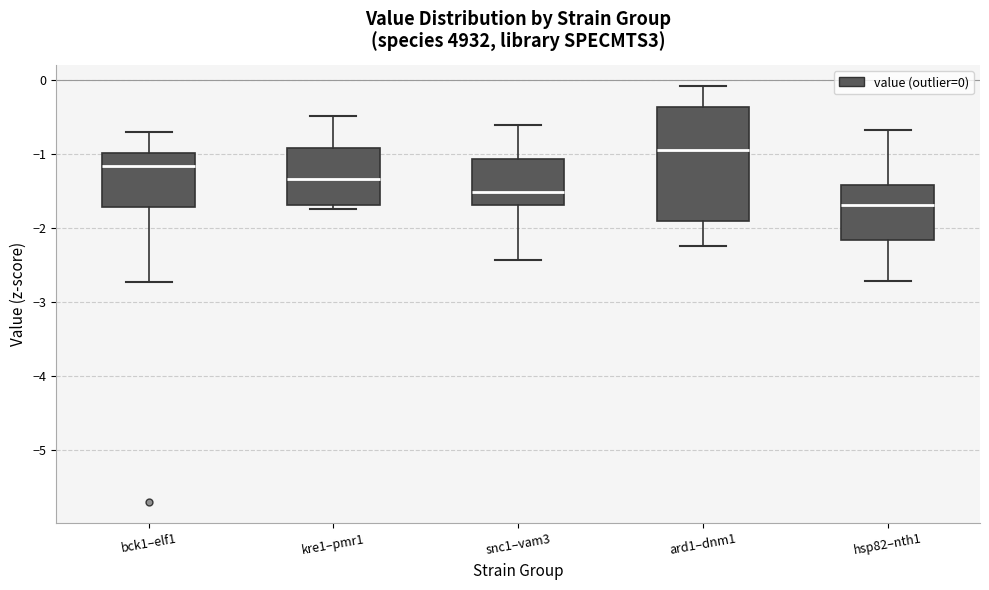

Reading left to right, transcribe this box plot: for each box, give where its median line is, the range the box spans, and where its two whiskers end, as read against the y-axis. The values are not printed on the chart, so give them approximately, as read against the axis.

bck1–elf1: median -1.2, box -1.7 to -1.0, whiskers -2.7 to -0.7
kre1–pmr1: median -1.3, box -1.7 to -0.9, whiskers -1.7 (just below the box's lower edge) to -0.5
snc1–vam3: median -1.5, box -1.7 to -1.1, whiskers -2.4 to -0.6
ard1–dnm1: median -0.9, box -1.9 to -0.4, whiskers -2.2 to -0.1
hsp82–nth1: median -1.7, box -2.2 to -1.4, whiskers -2.7 to -0.7